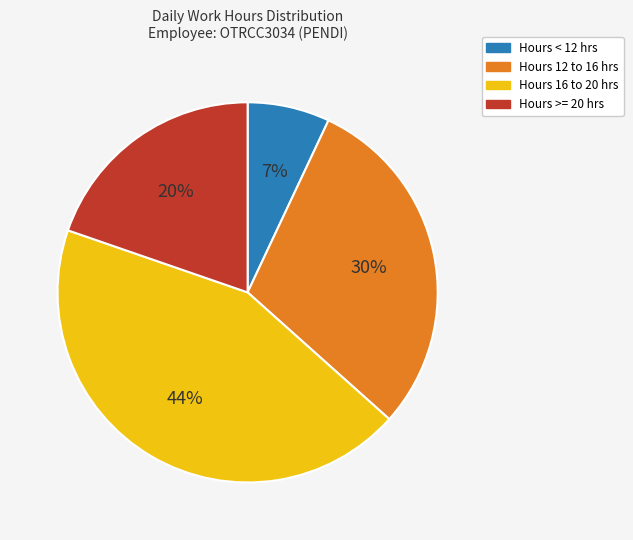

To the nearest percent, what is the combined percentage of Hours 16 to 20 hrs and Hours >= 20 hrs?

63%